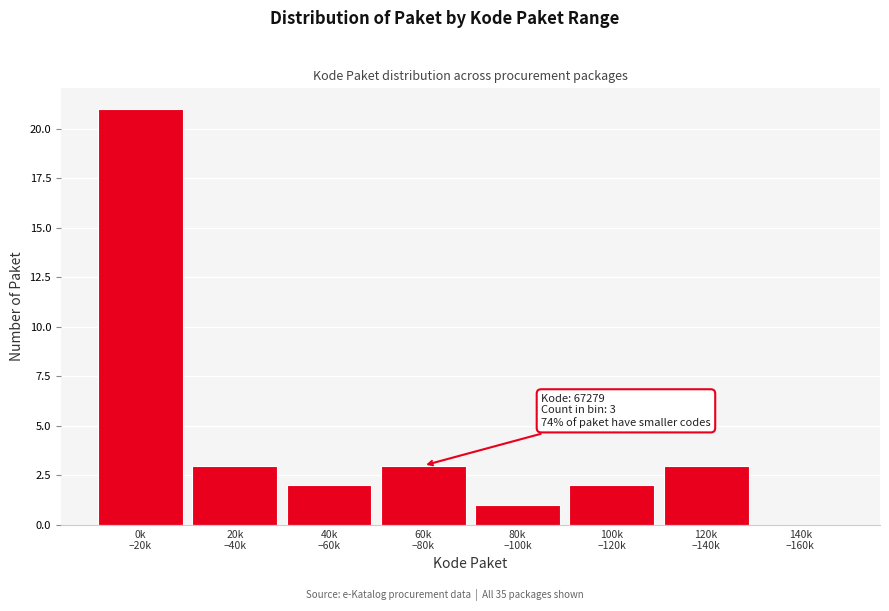

What is the maximum value shown in the chart?

21